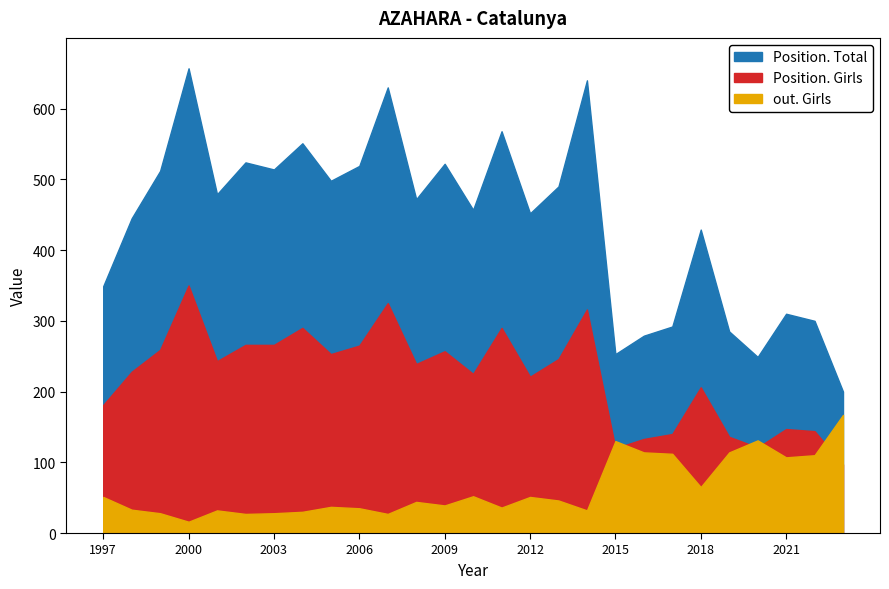

What is the difference between the highest and lowest values at 2003?

486